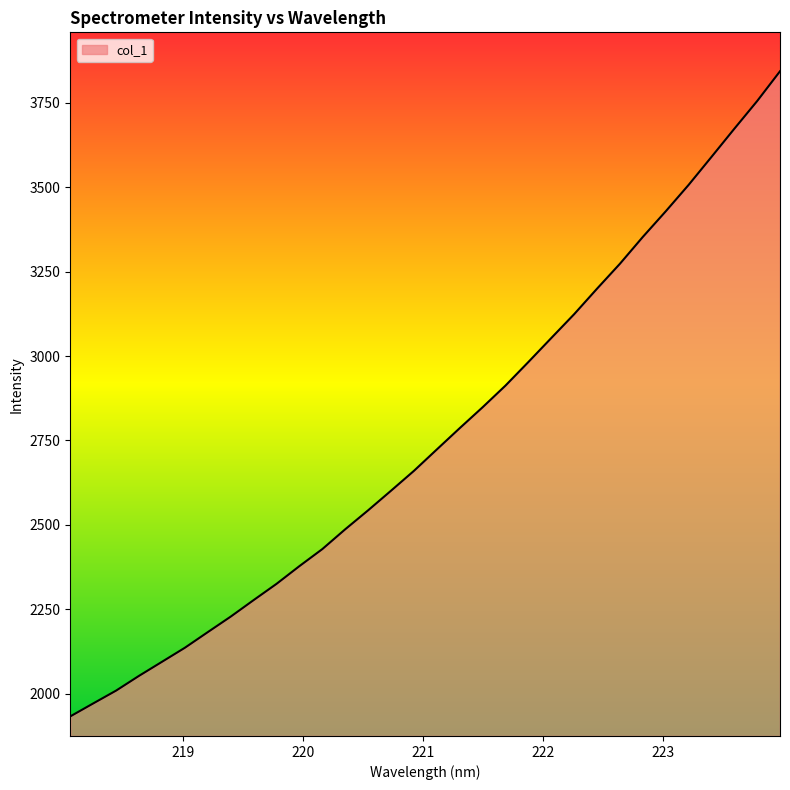

What is the greatest value displayed?

3843.6